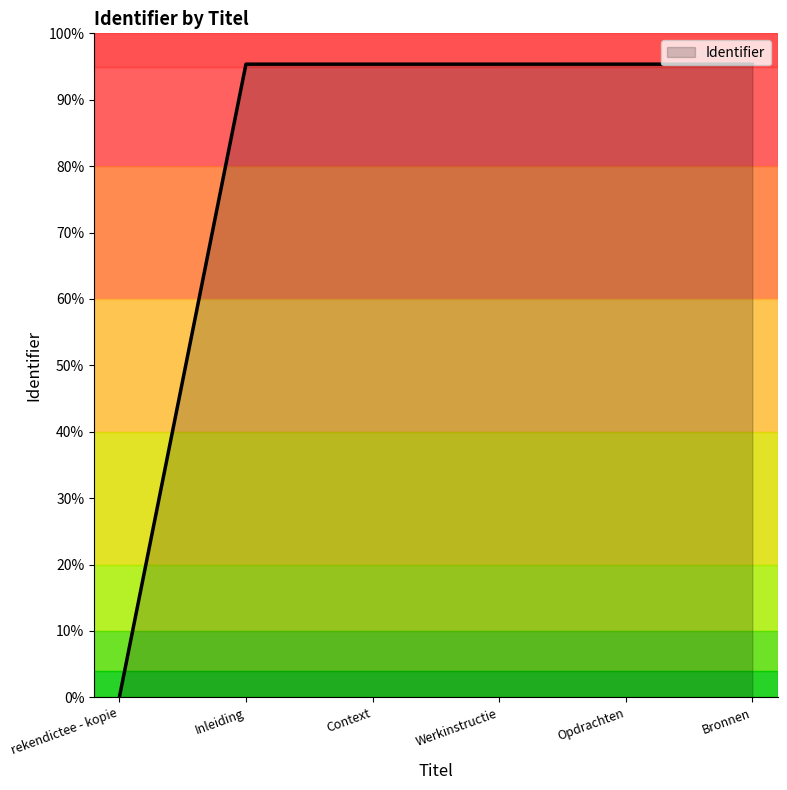

What position from the left is Opdrachten?

5